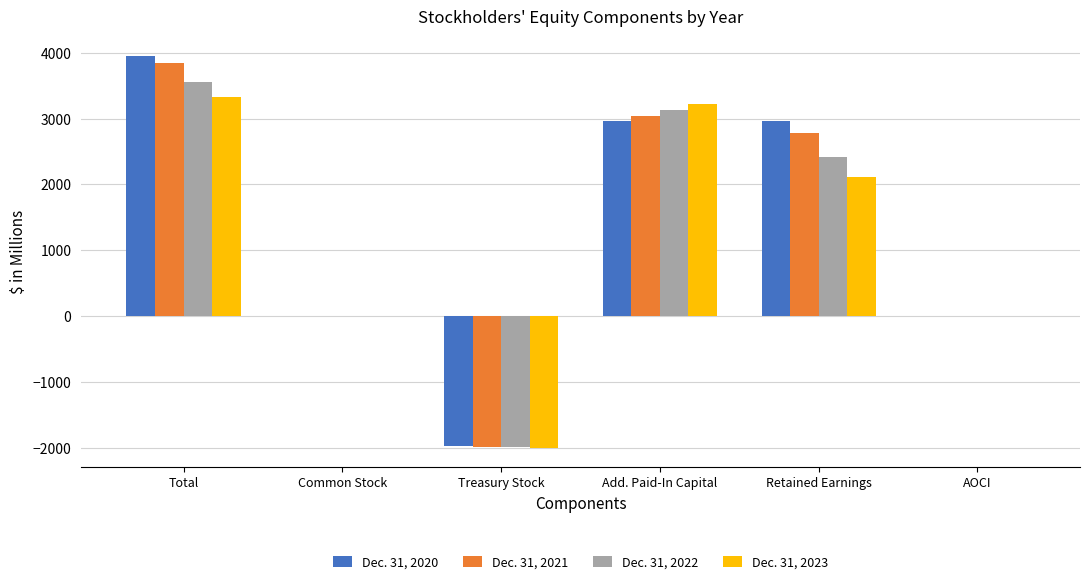

What is the greatest value displayed?

3951